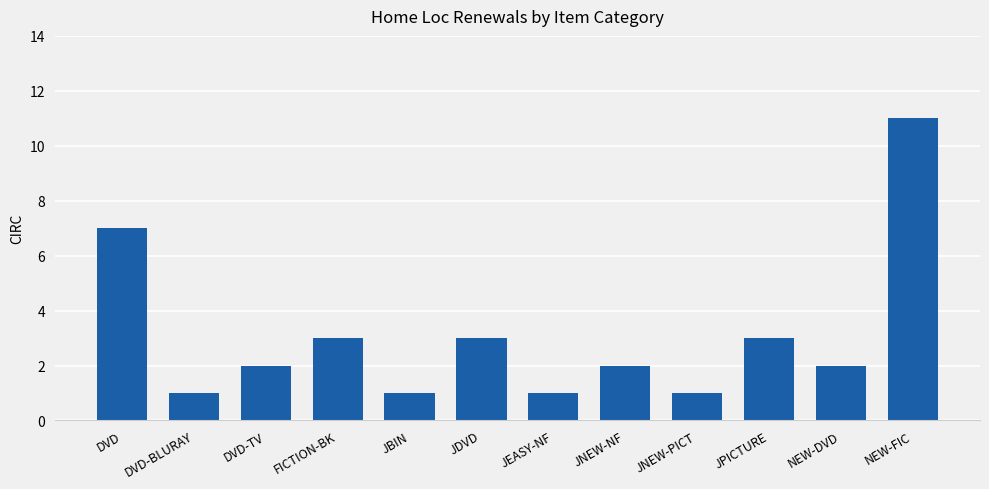

What is the difference between the maximum and minimum values?

10